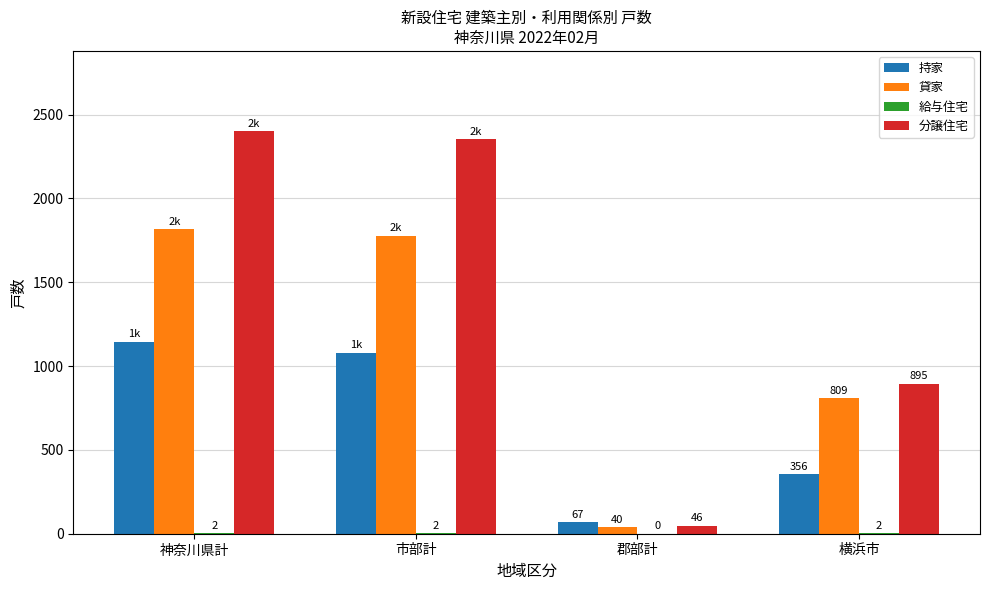

What is the maximum value for 貸家?

1816